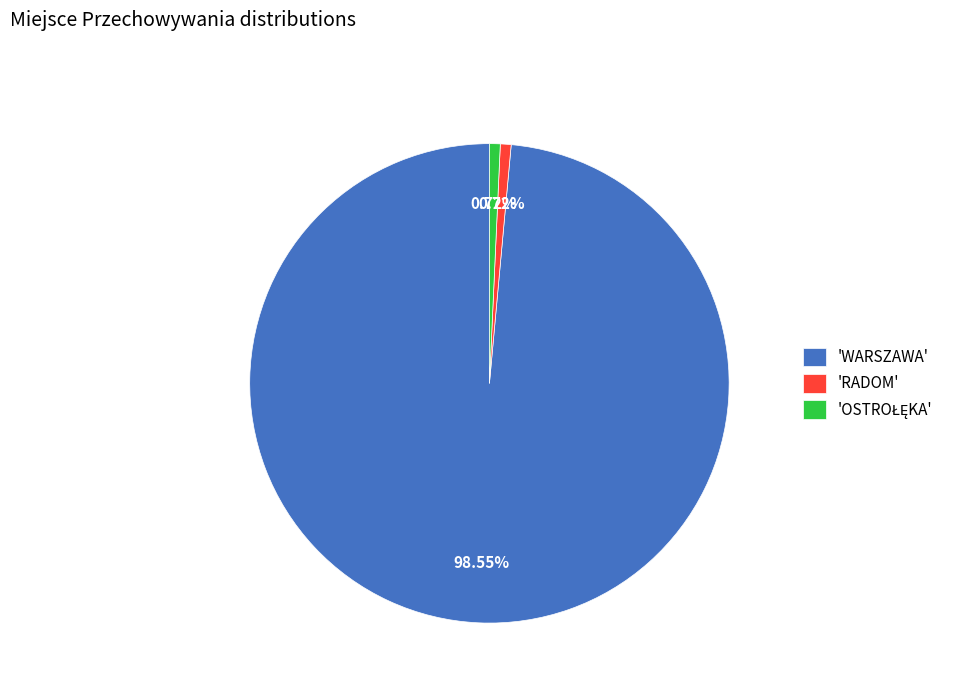

What is the largest slice in the pie chart?

'WARSZAWA'